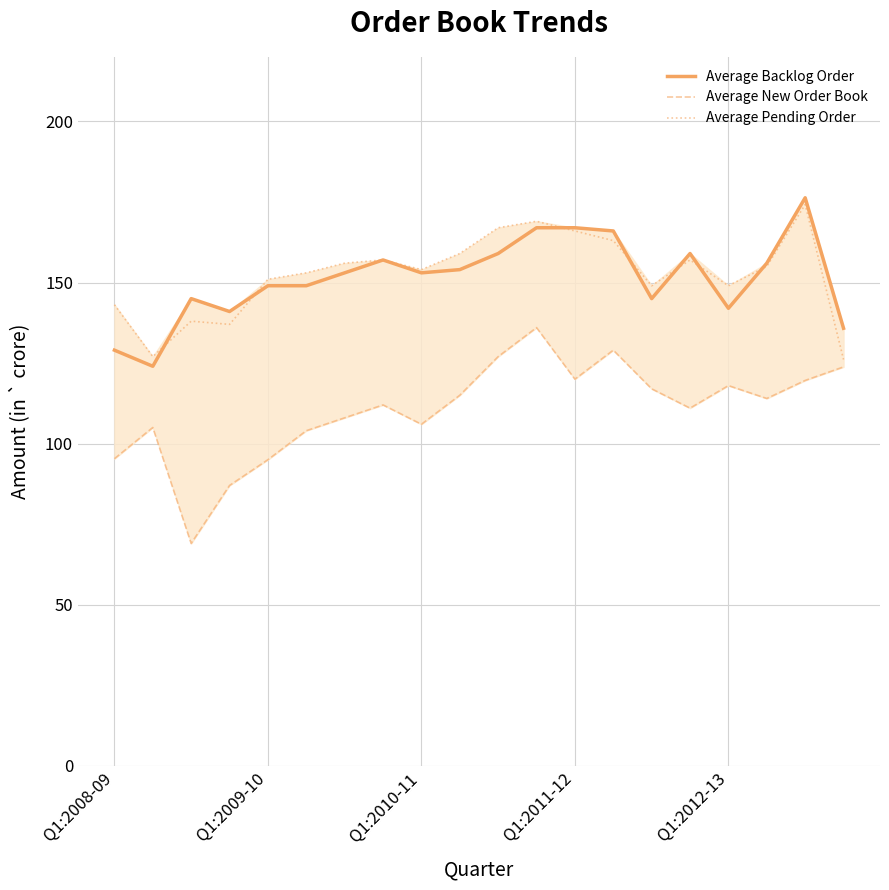

What is the average value of the Average Backlog Order series?

151.4